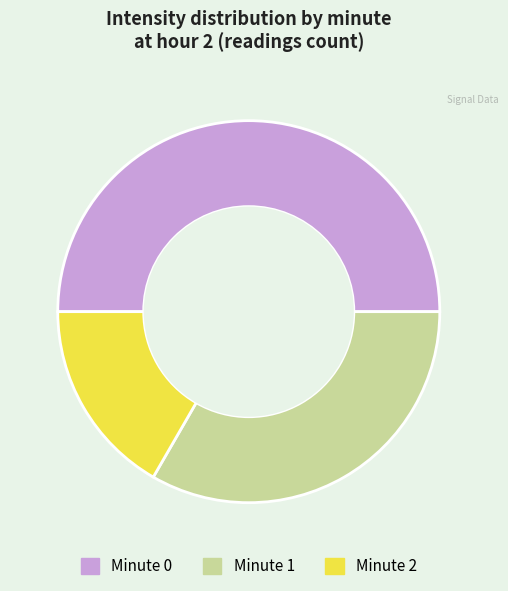

True or false: Minute 1 accounts for 27% of the total.

False